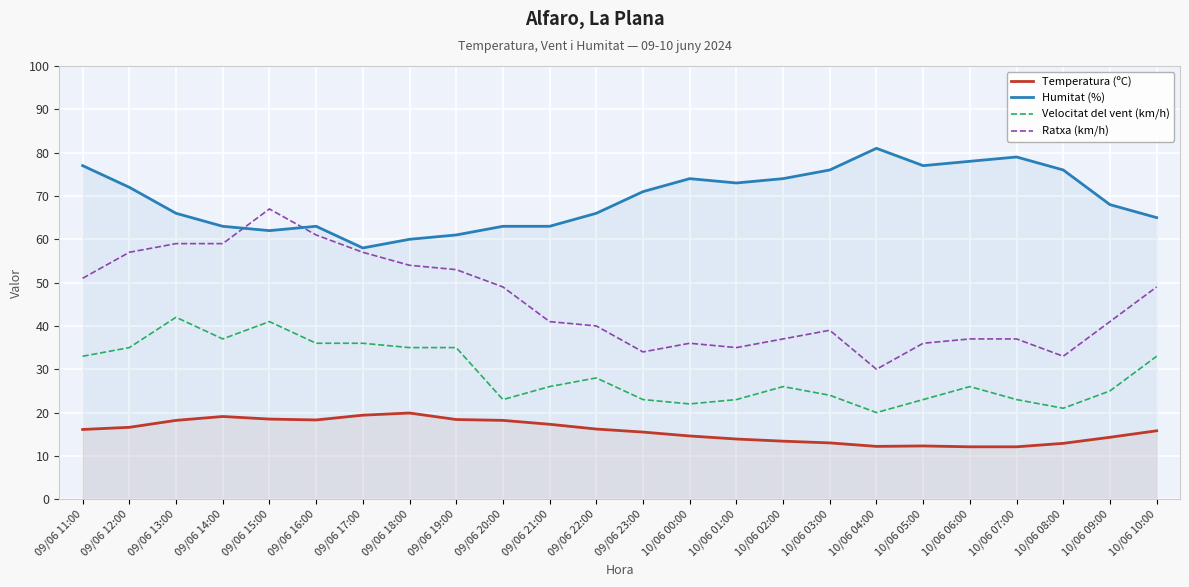

What is the maximum value shown in the chart?

81.0